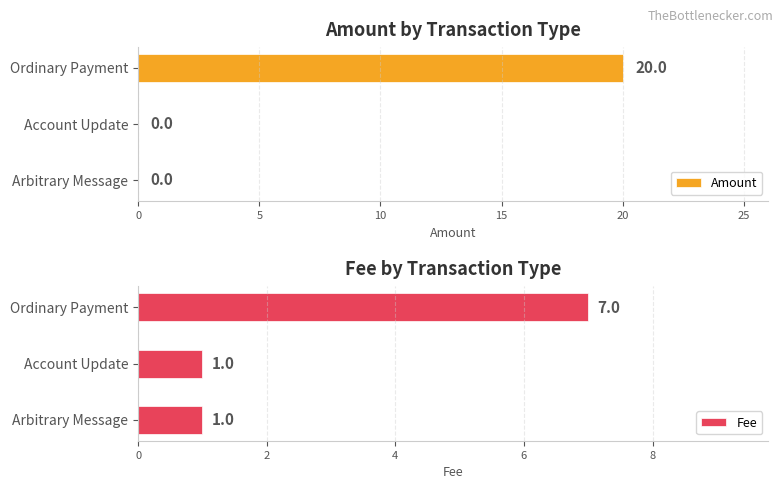

The value of Amount at Ordinary Payment is 20. True or false?

True